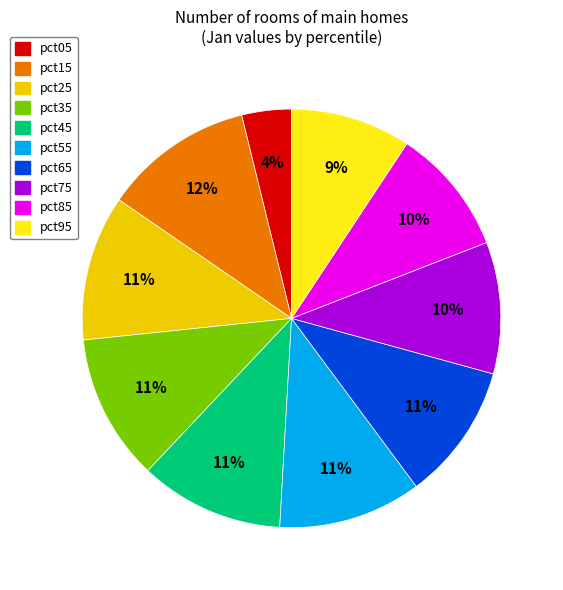

Between pct05 and pct15, which is larger?

pct15